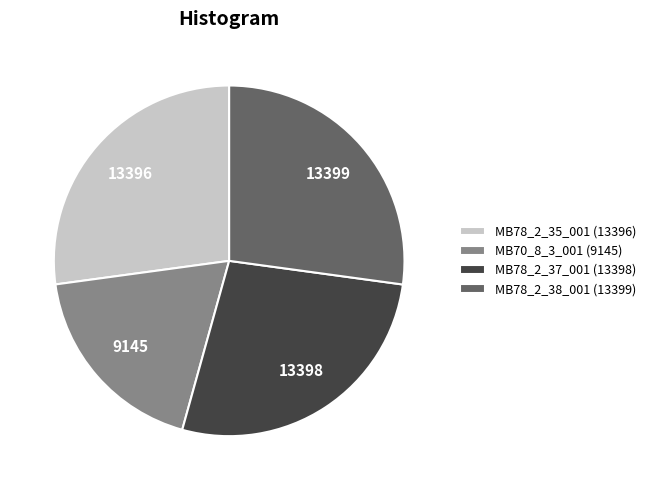

Is MB78_2_38_001 the majority of the pie?

No